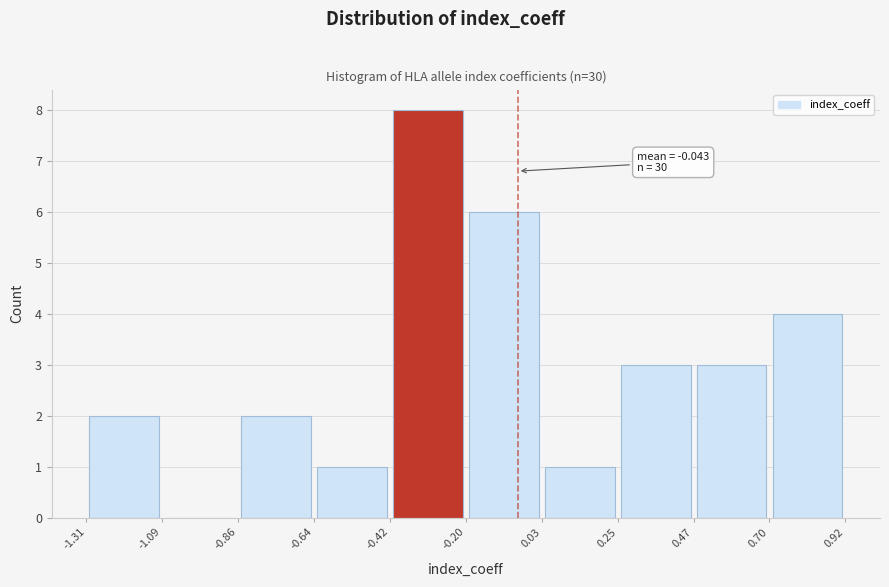

Which range on the x-axis has the tallest bar?

-0.42 to -0.20